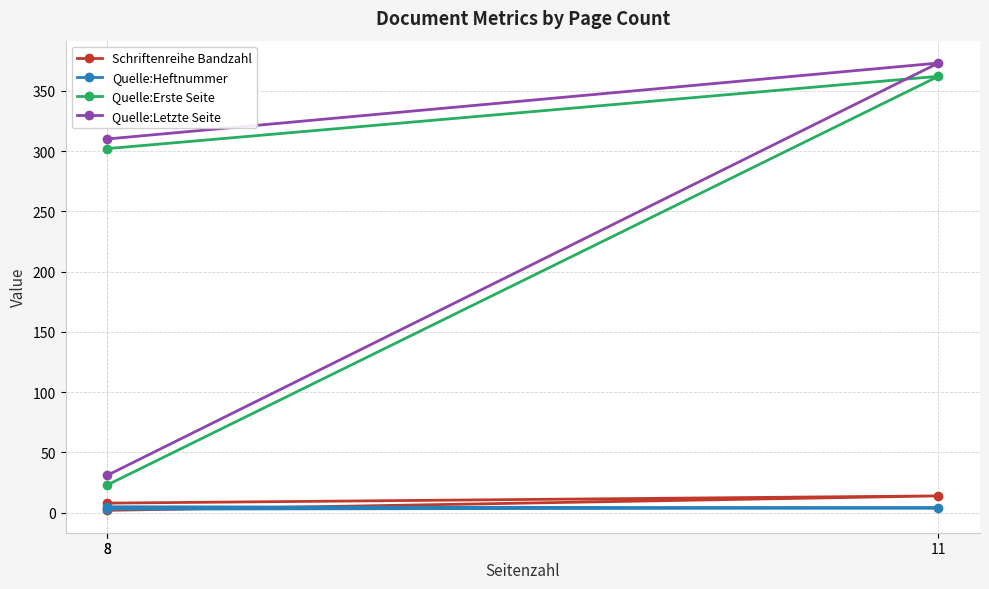

Reading right to left, extract all data points from this chart.

Schriftenreihe Bandzahl: 8=8	11=14	8=2
Quelle:Heftnummer: 8=5	11=4	8=3
Quelle:Erste Seite: 8=302	11=362	8=23
Quelle:Letzte Seite: 8=310	11=373	8=31